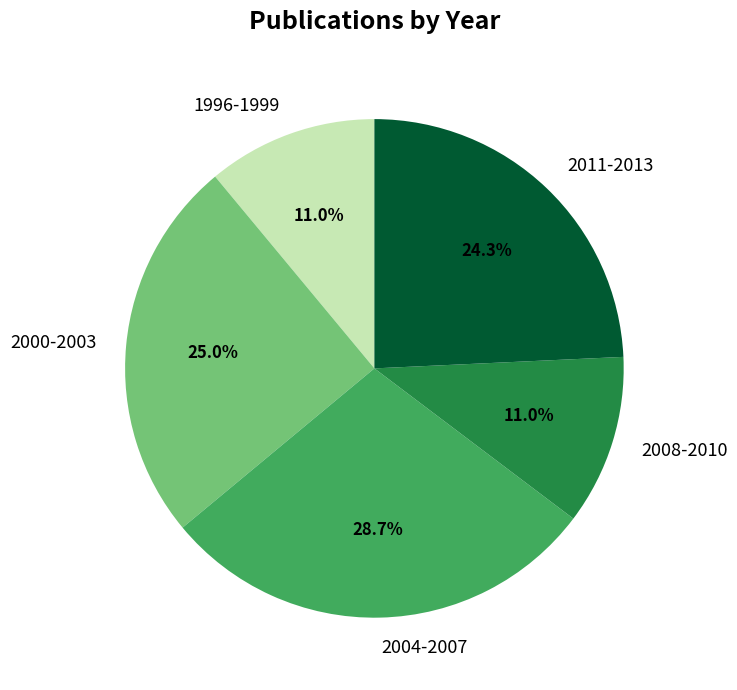

How much of the chart is everything except 1996-1999?

89.0%